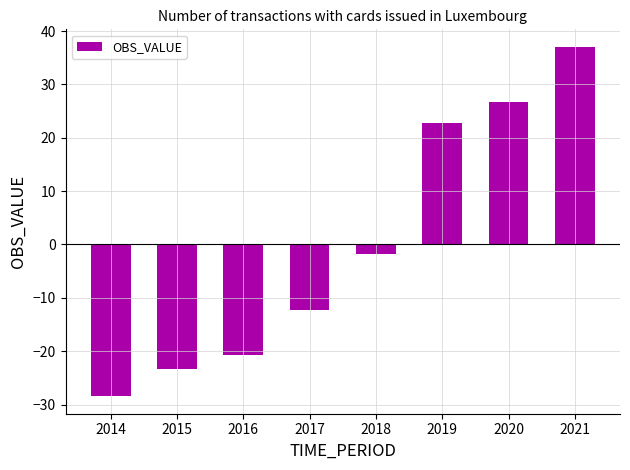

List the labels in order of value, largest first.

2021, 2020, 2019, 2018, 2017, 2016, 2015, 2014